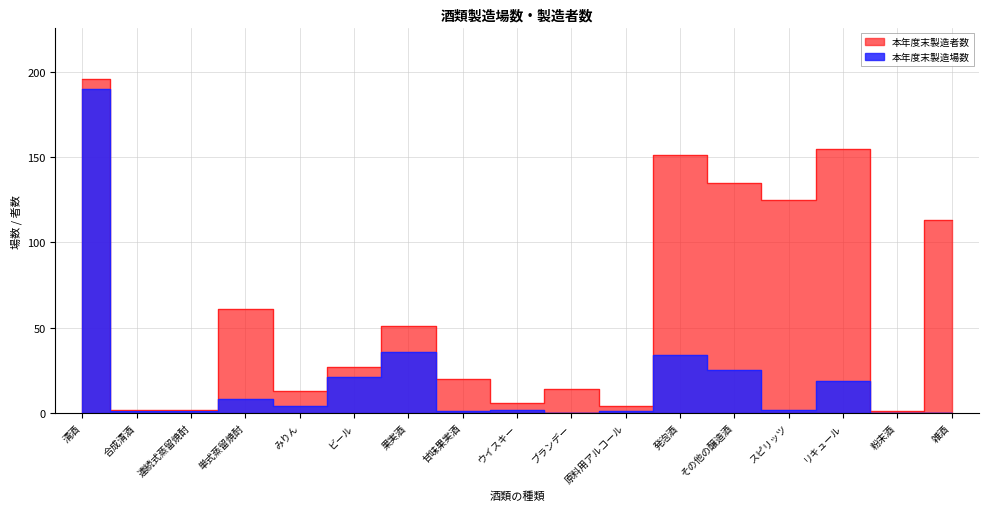

List the labels in order of 本年度末製造者数 value, largest first.

清酒, リキュール, 発泡酒, その他の醸造酒, スピリッツ, 雑酒, 単式蒸留焼酎, 果実酒, ビール, 甘味果実酒, ブランデー, みりん, ウイスキー, 原料用アルコール, 合成清酒, 連続式蒸留焼酎, 粉末酒